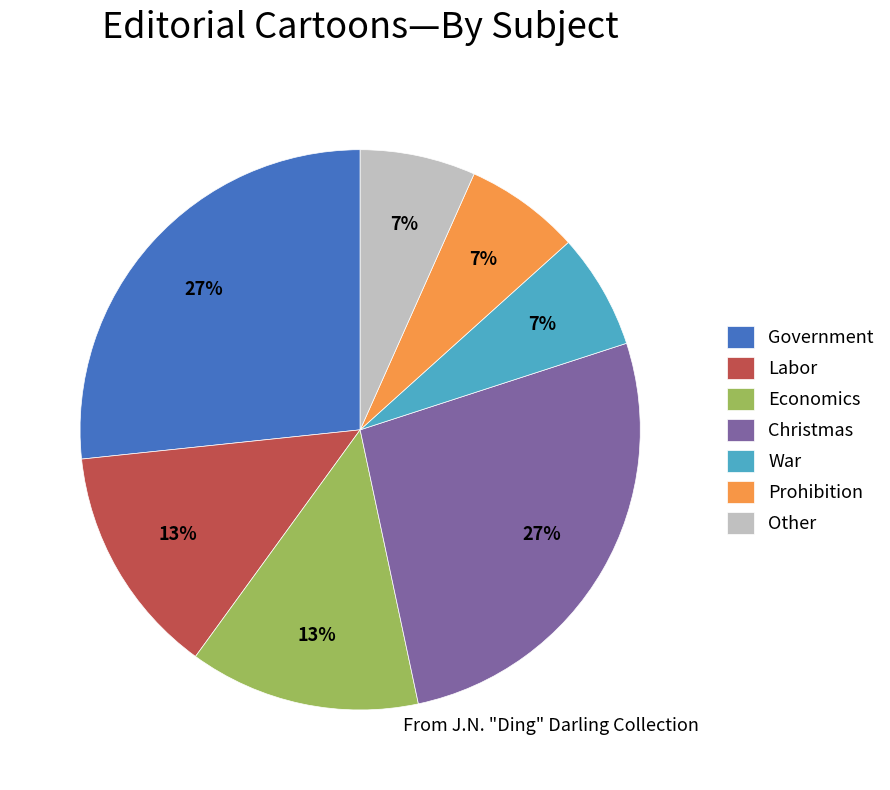

What percentage is the Labor slice, to the nearest percent?

13%